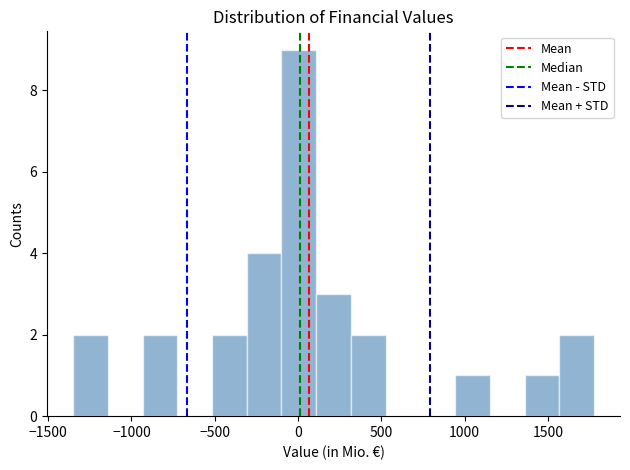

Reading left to right, transcribe this chart: for each bar, give the range it covers on the x-axis and its height. Neither the bar edges nor the heights are printed on the chart, so give them approximately, as read against the axes.

-1350 to -1150: 2
-1150 to -950: 0
-950 to -700: 2
-700 to -500: 0
-500 to -300: 2
-300 to -100: 4
-100 to 100: 9
100 to 300: 3
300 to 550: 2
550 to 750: 0
750 to 950: 0
950 to 1150: 1
1150 to 1350: 0
1350 to 1550: 1
1550 to 1800: 2